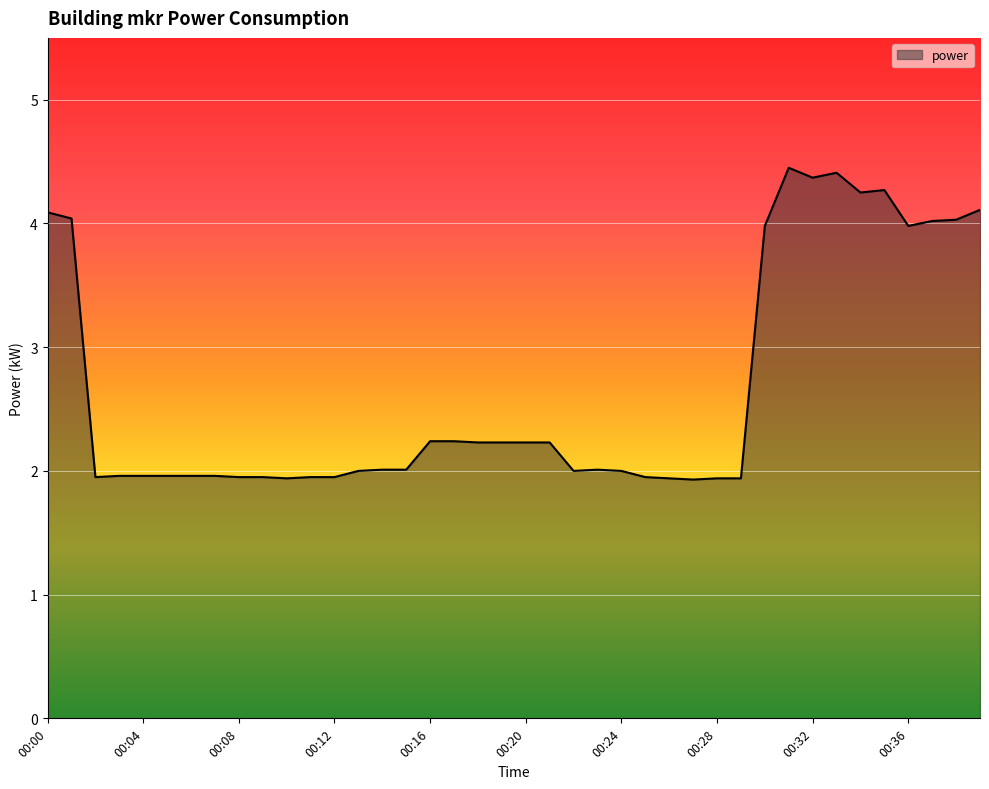

What is the difference between the maximum and minimum values?

2.5